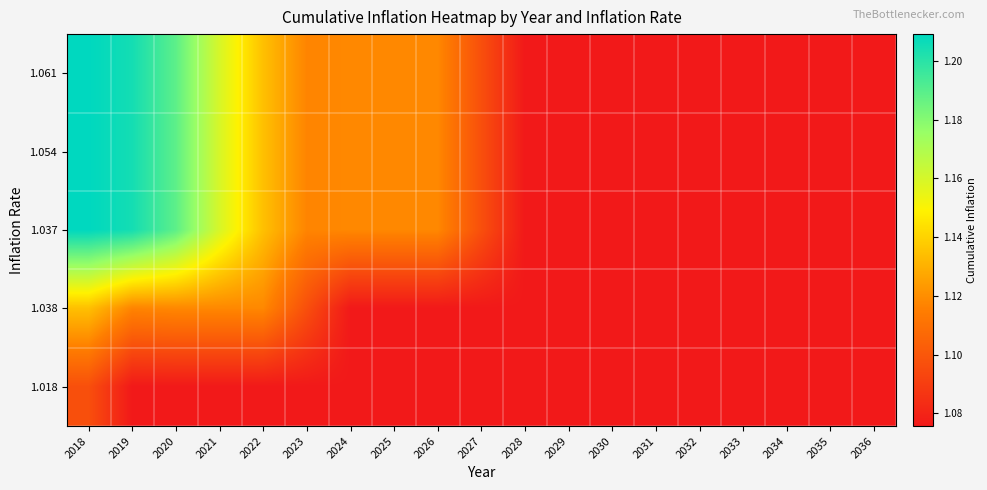

How many distinct data groups are displayed?

5